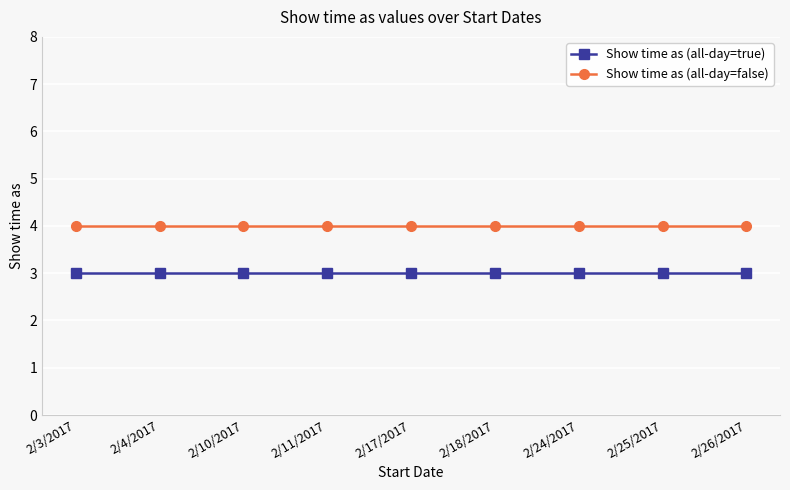

Reading right to left, transcribe all the data shown in this chart.

Show time as (all-day=true): 3	3	3	3	3	3	3	3	3
Show time as (all-day=false): 4	4	4	4	4	4	4	4	4